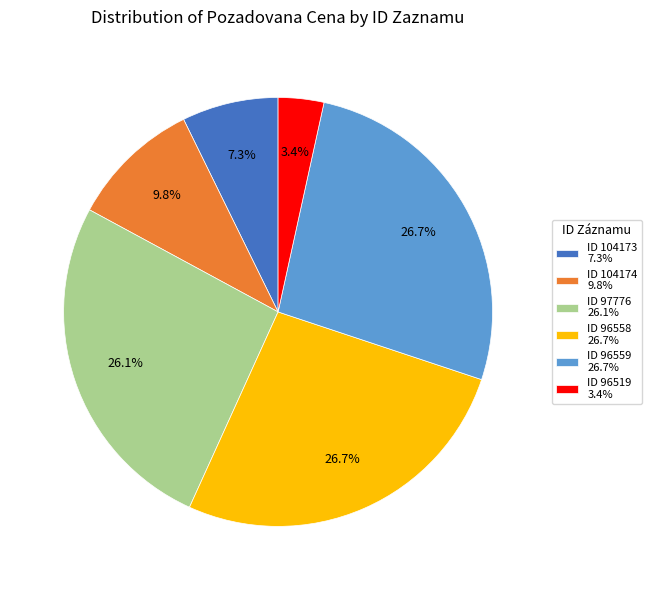

Combined, do ID 96519 3.4% and ID 96558 26.7% account for over 50%?

No